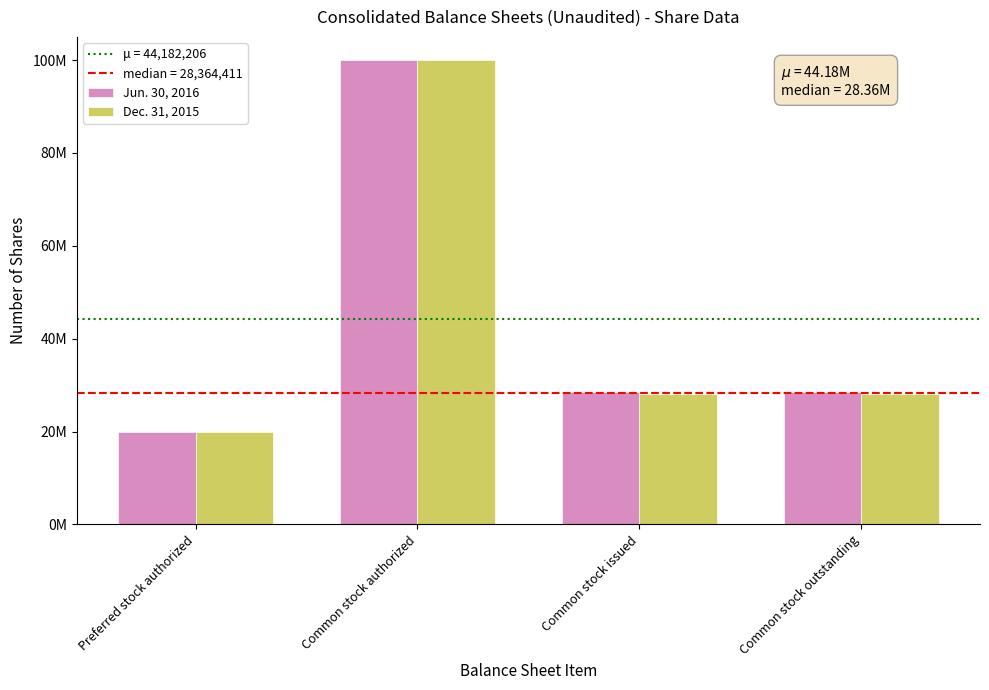

The Jun. 30, 2016 series shows 11933517 at Preferred stock authorized. True or false?

False